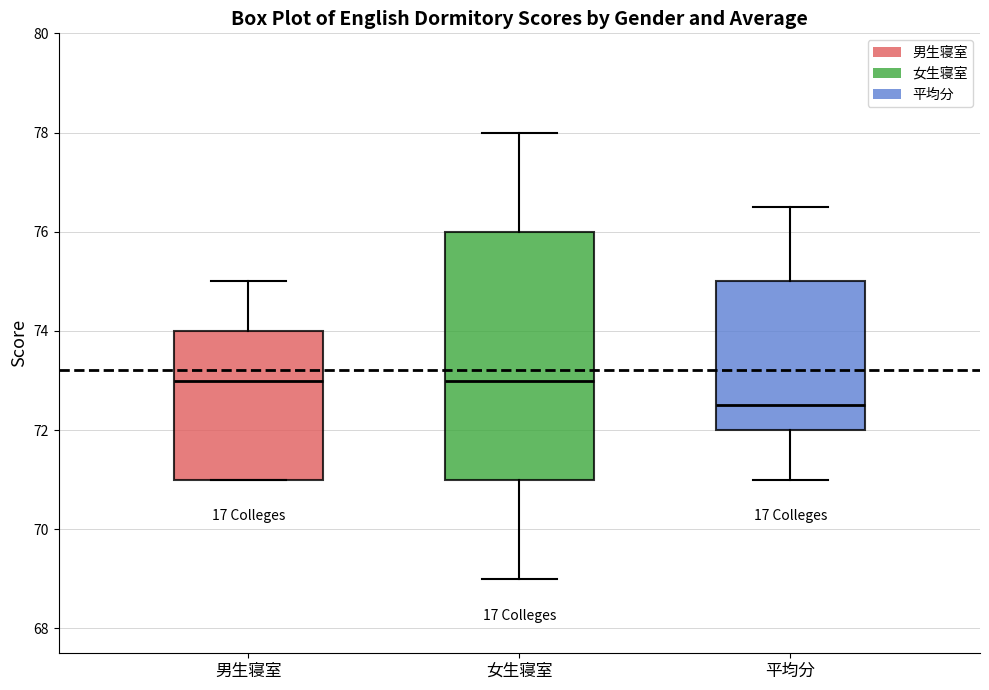

Which box's median line is the lowest?

平均分